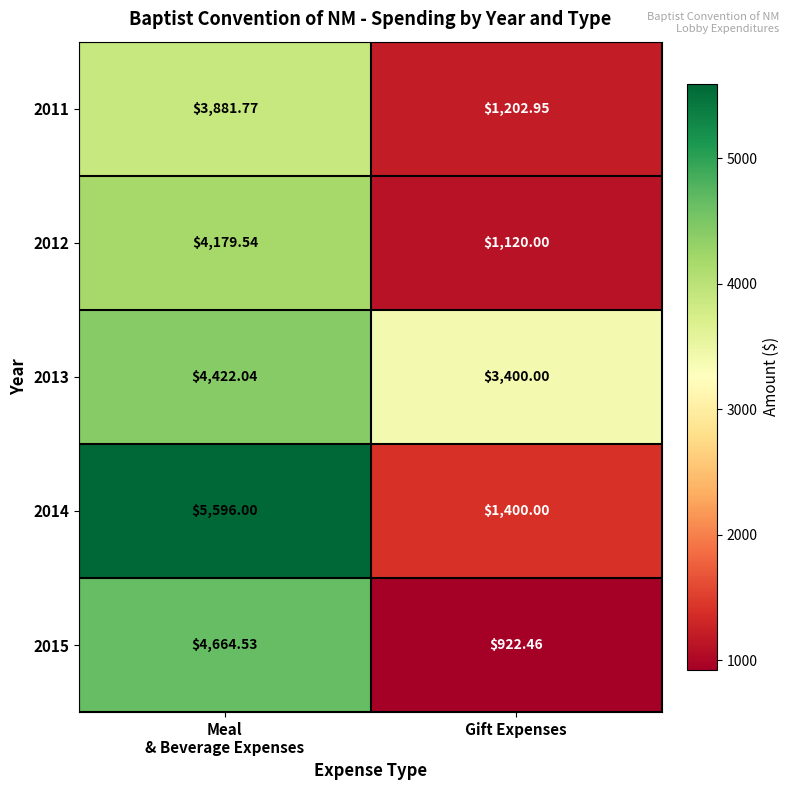

What is the smallest value displayed?

922.5